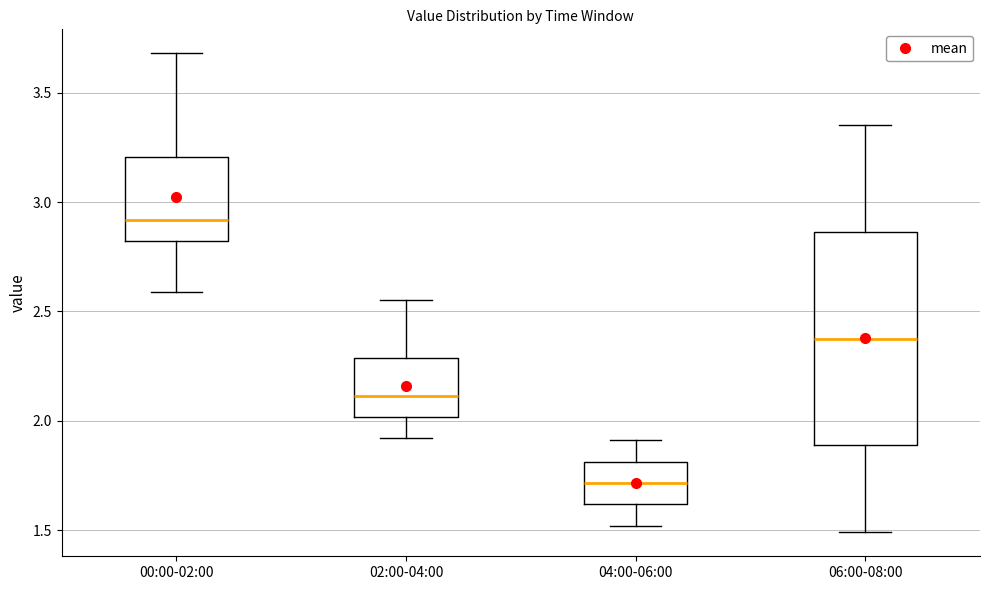

Reading left to right, transcribe this box plot: for each box, give where its median line is, the range the box spans, and where its two whiskers end, as read against the y-axis. The values are not printed on the chart, so give them approximately, as read against the axis.

00:00-02:00: median 2.90, box 2.80 to 3.20, whiskers 2.60 to 3.70
02:00-04:00: median 2.10, box 2.00 to 2.30, whiskers 1.90 to 2.55
04:00-06:00: median 1.70, box 1.60 to 1.80, whiskers 1.50 to 1.90
06:00-08:00: median 2.40, box 1.90 to 2.85, whiskers 1.50 to 3.35